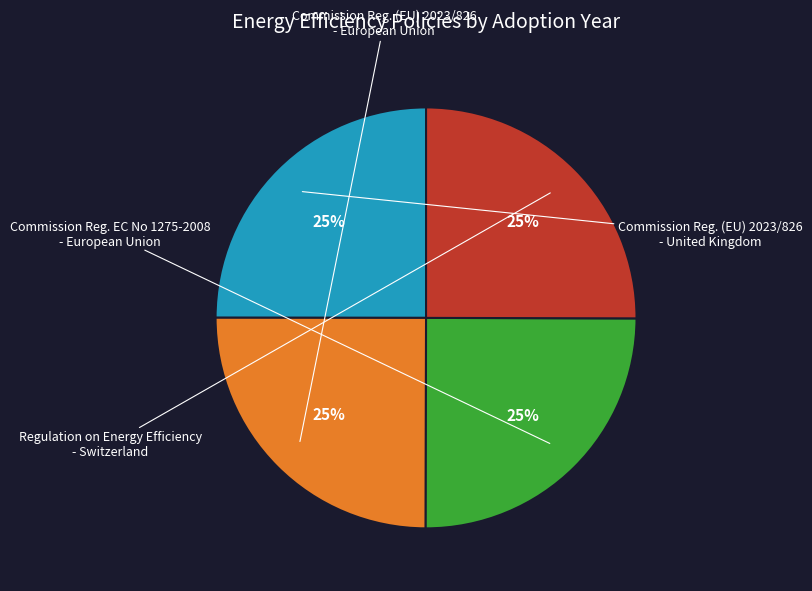

Is there a majority slice in this chart?

No